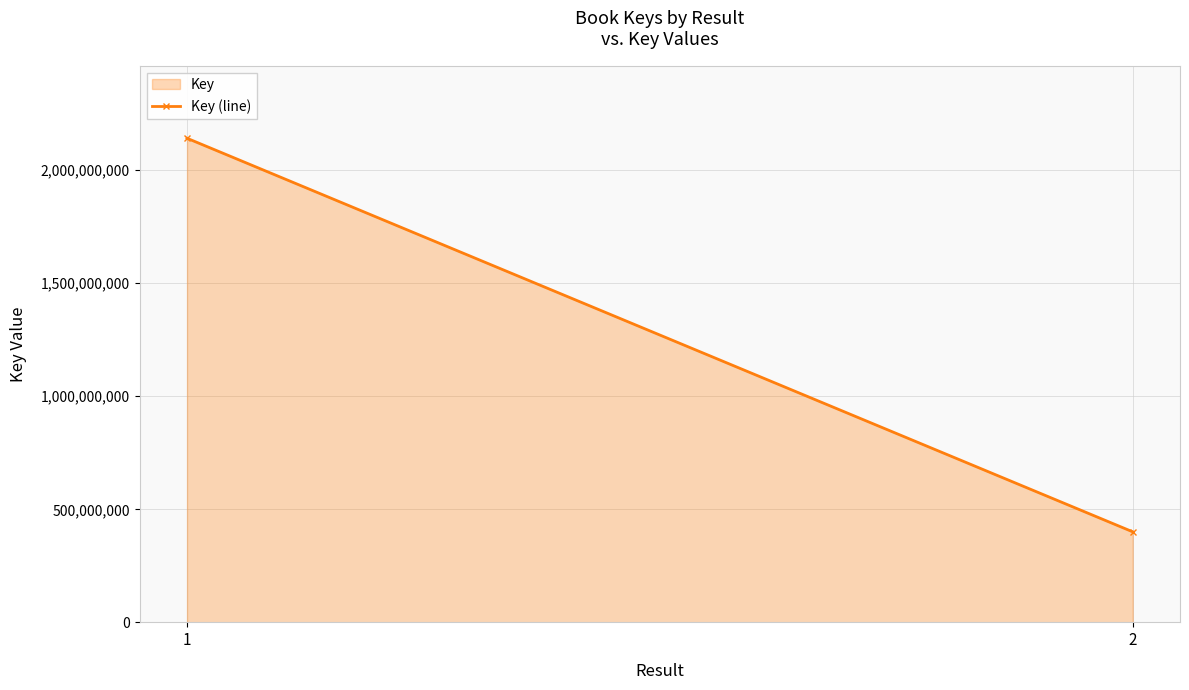

Which has a higher value, 1 or 2?

1